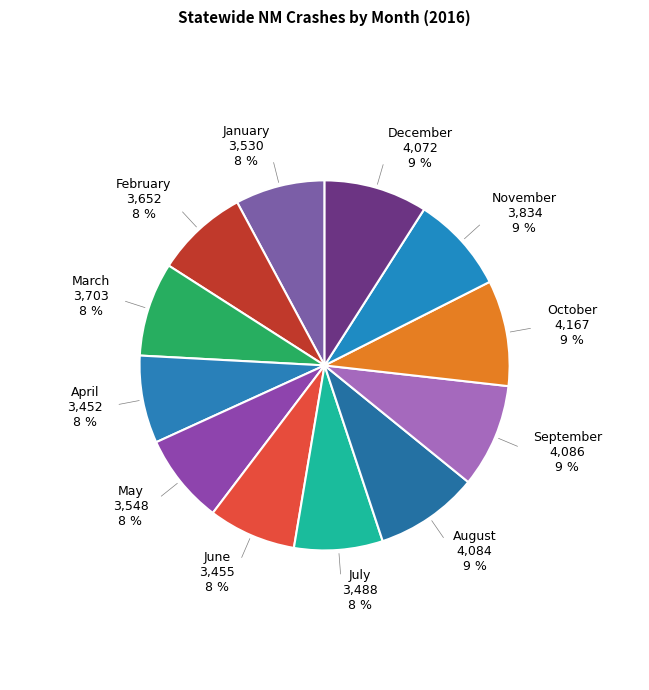

Count the number of slices in the pie.

12